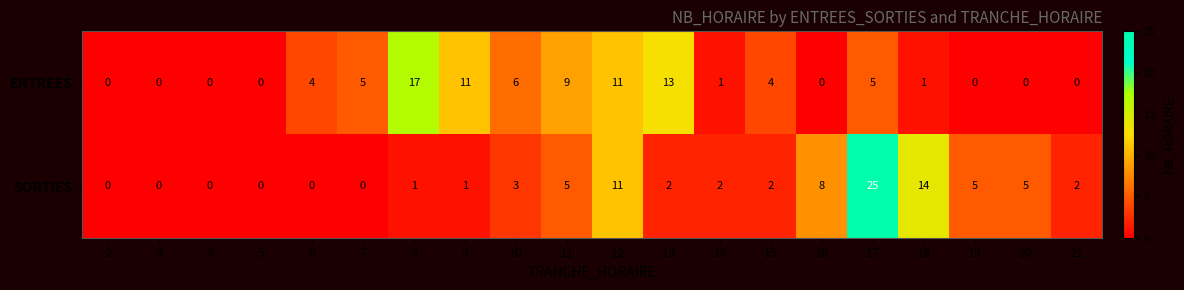

Which series has the largest total across all categories?

ENTREES